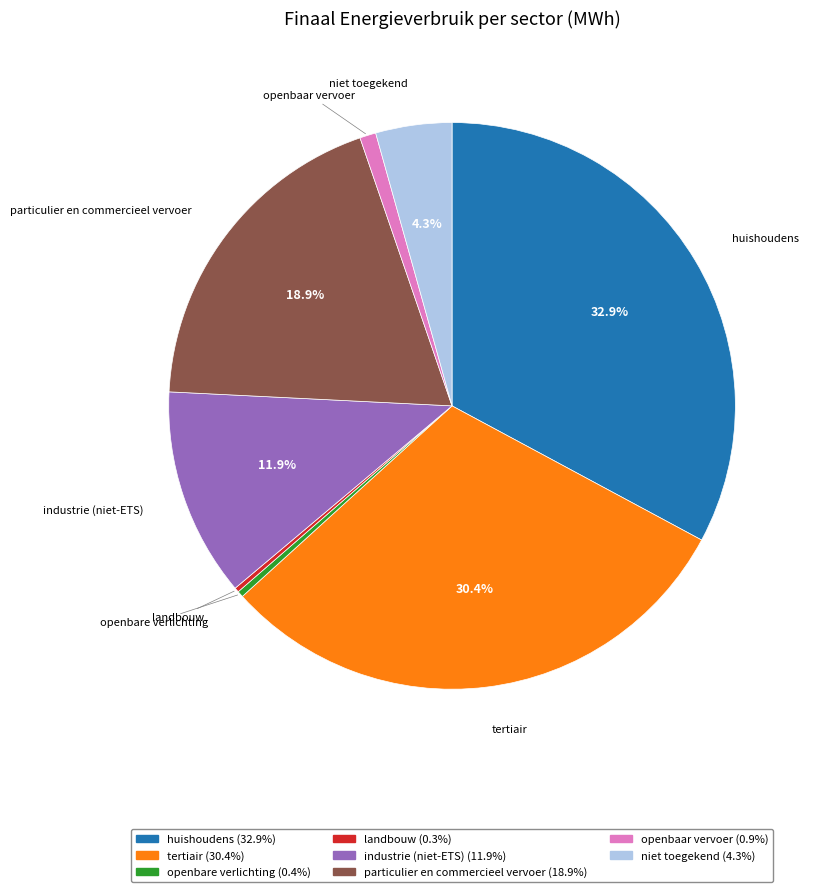

Does openbare verlichting represent more than half of the total?

No